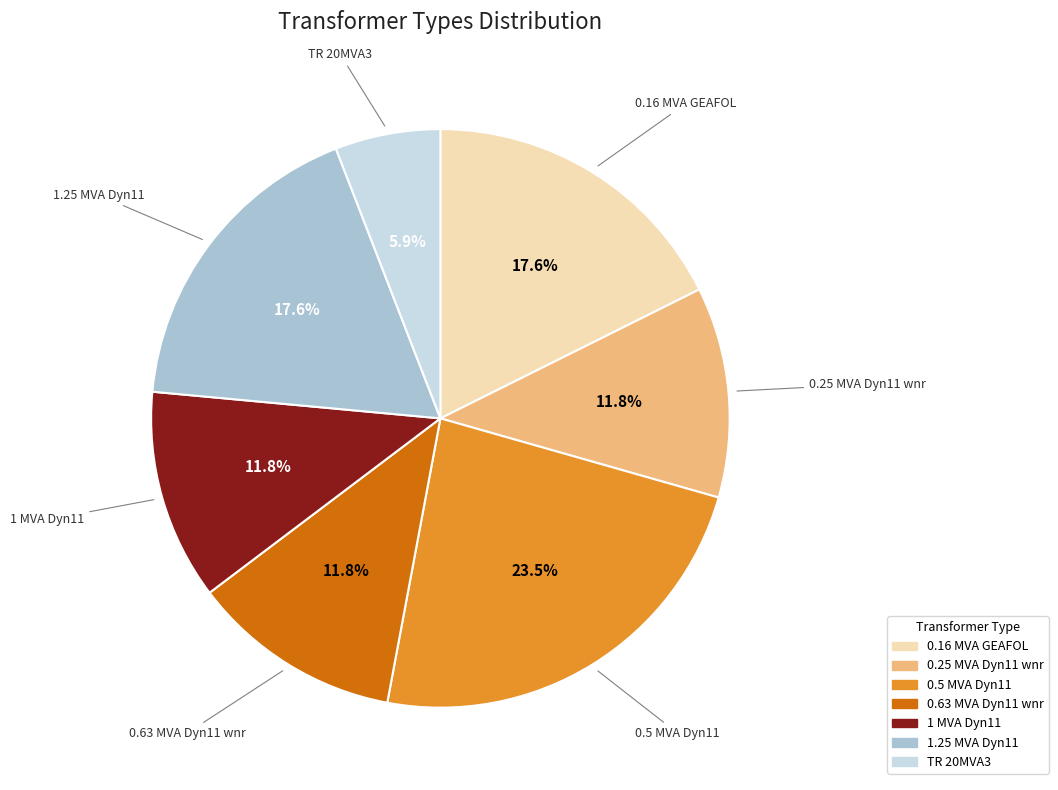

Is 0.5 MVA Dyn11 the majority of the pie?

No